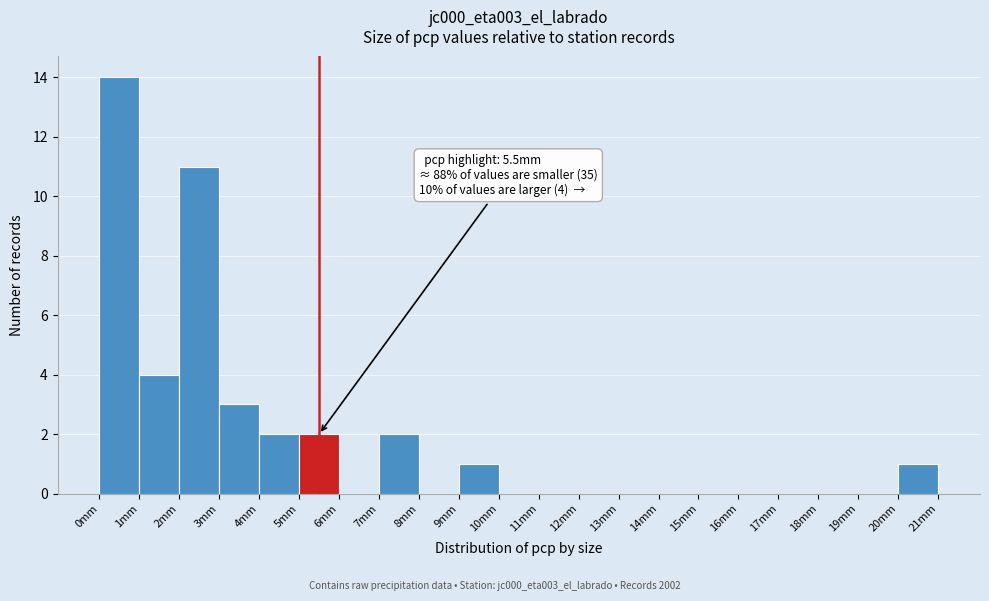

Over which range of the x-axis is the bar tallest?

0 to 1